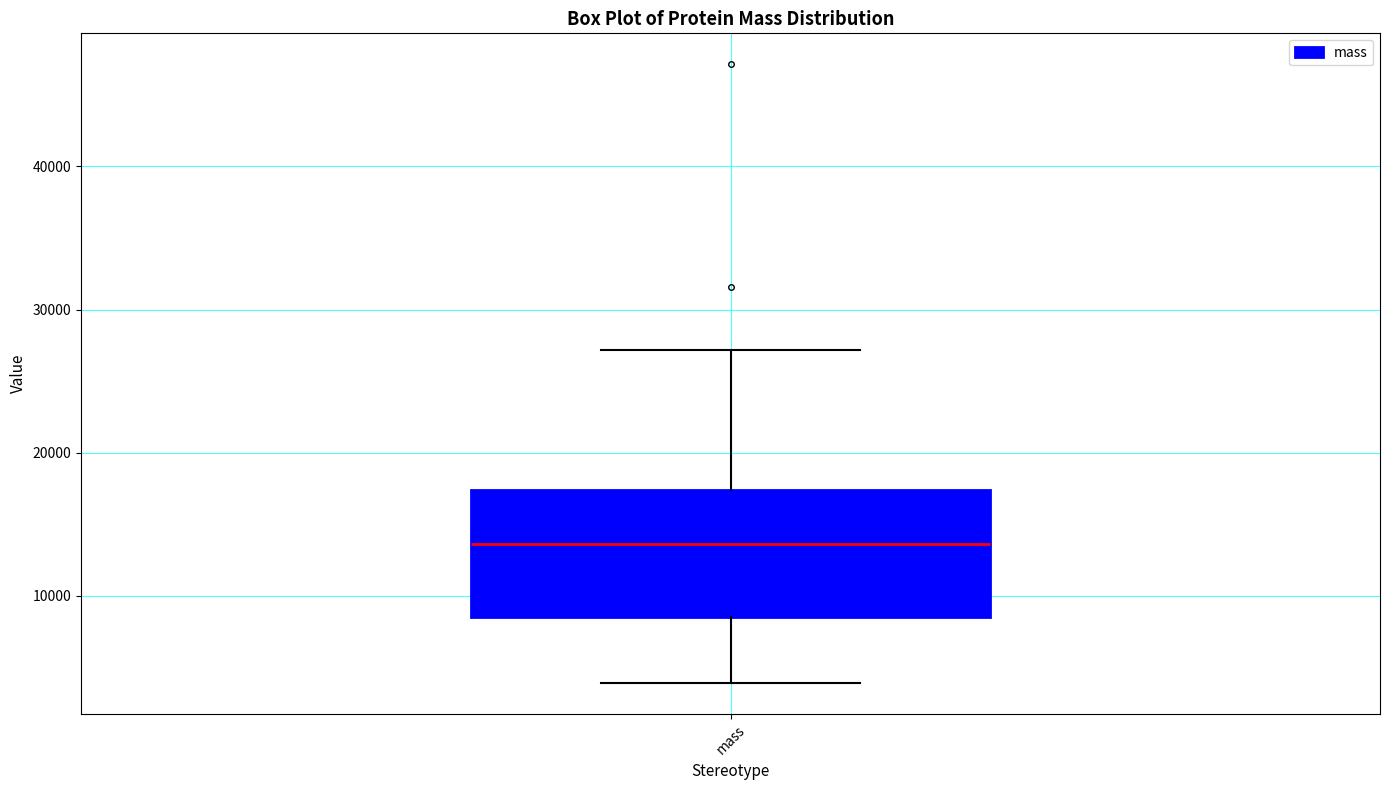

Read this box plot against the y-axis: the position of the median line, the range covered by the box, and the ends of both whiskers. The values are not printed on the chart, so give them approximately, as read against the axis.

median 14000, box 8000 to 17000, whiskers 4000 to 27000